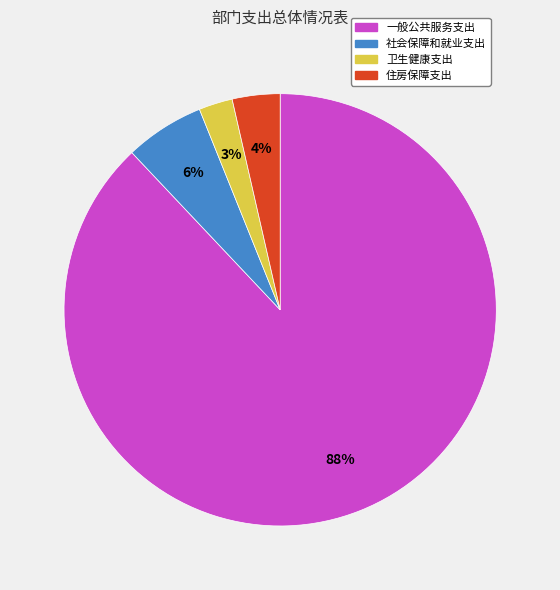

To the nearest percent, what percentage of the pie is 社会保障和就业支出?

6%